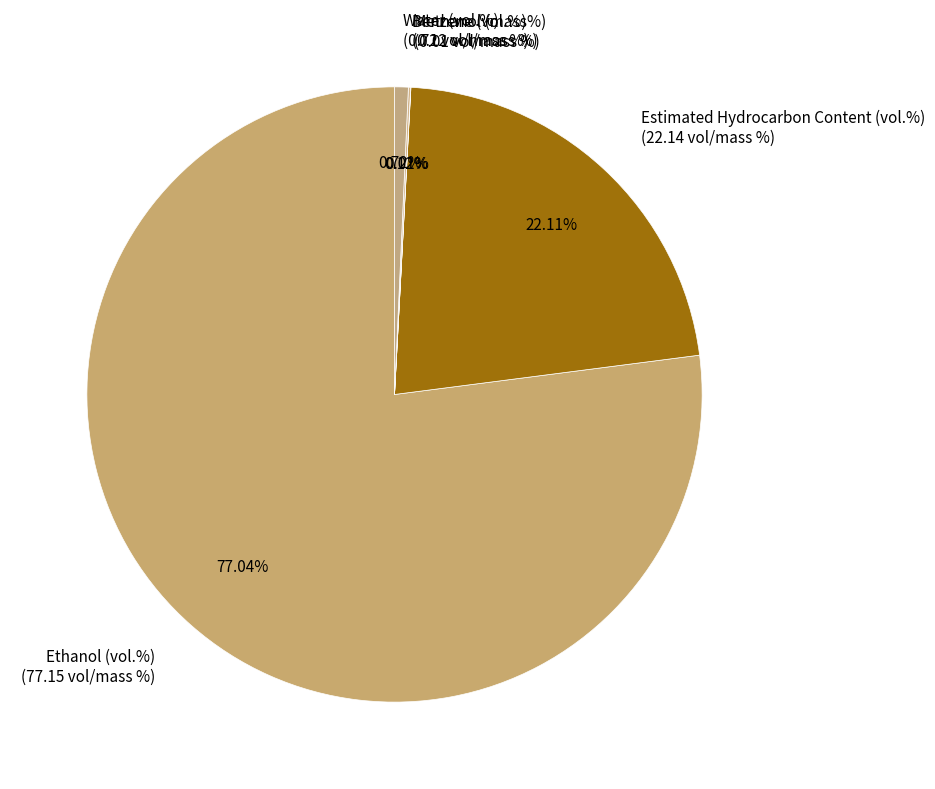

Is there a majority slice in this chart?

Yes